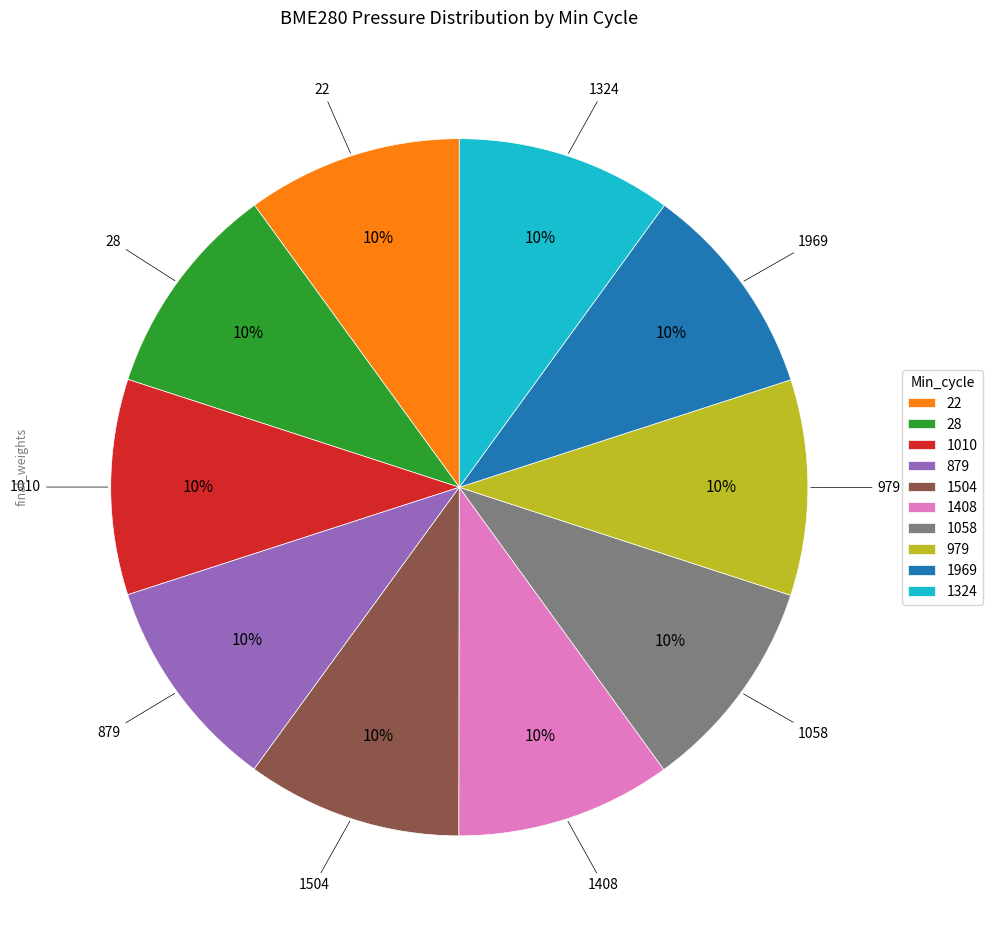

Is 879 the majority of the pie?

No